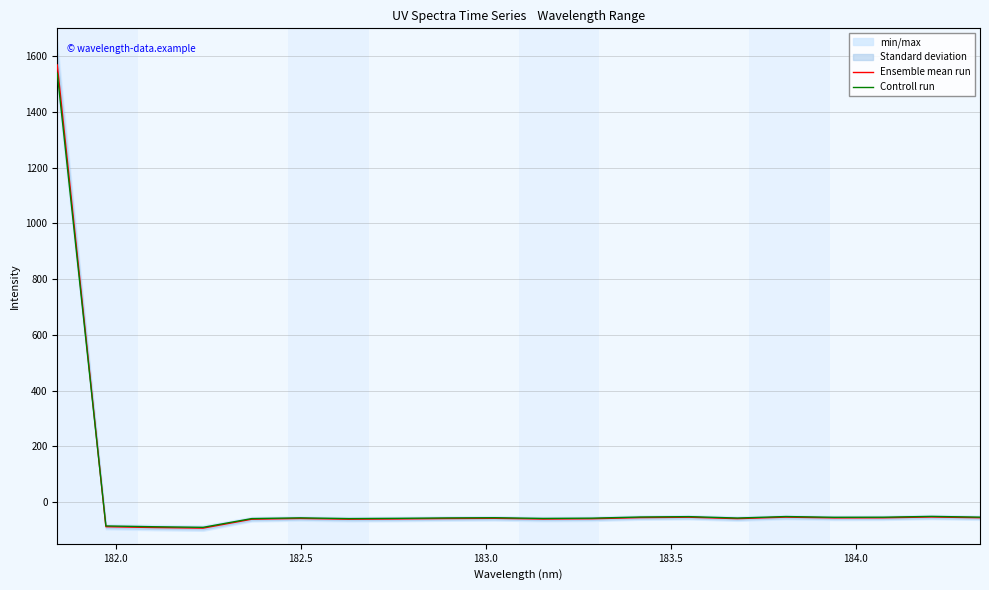

At how many categories does at least one series exceed 211?

1